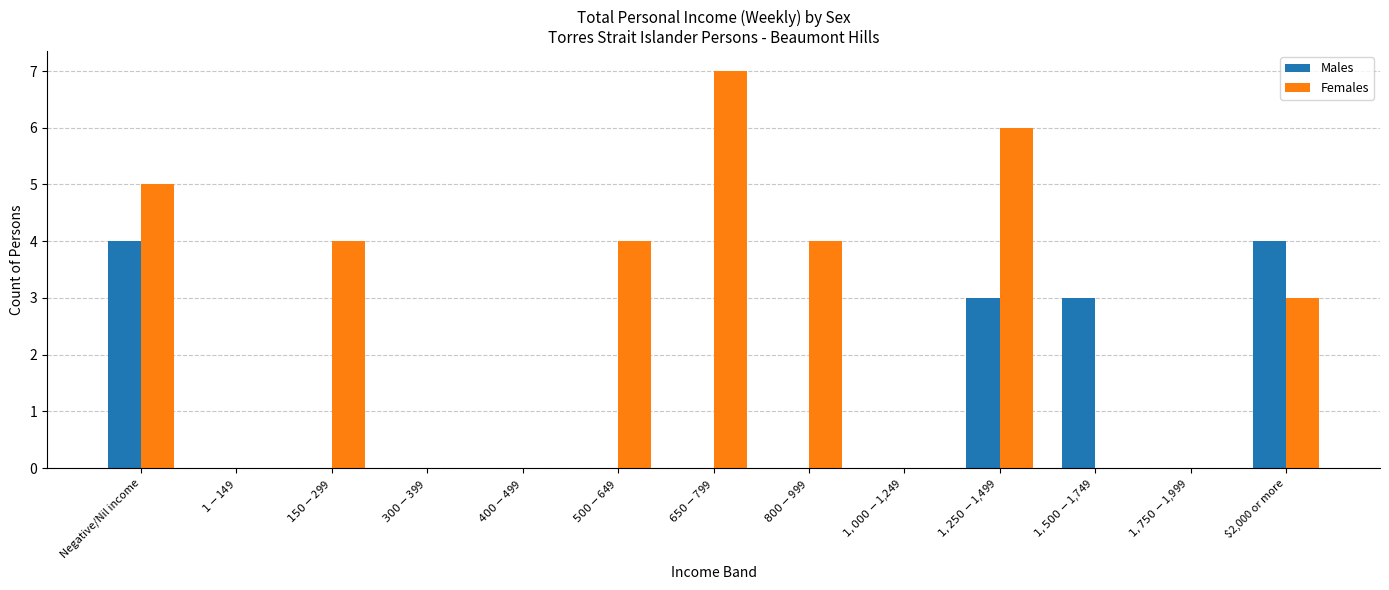

Count the number of categories in the chart.

13